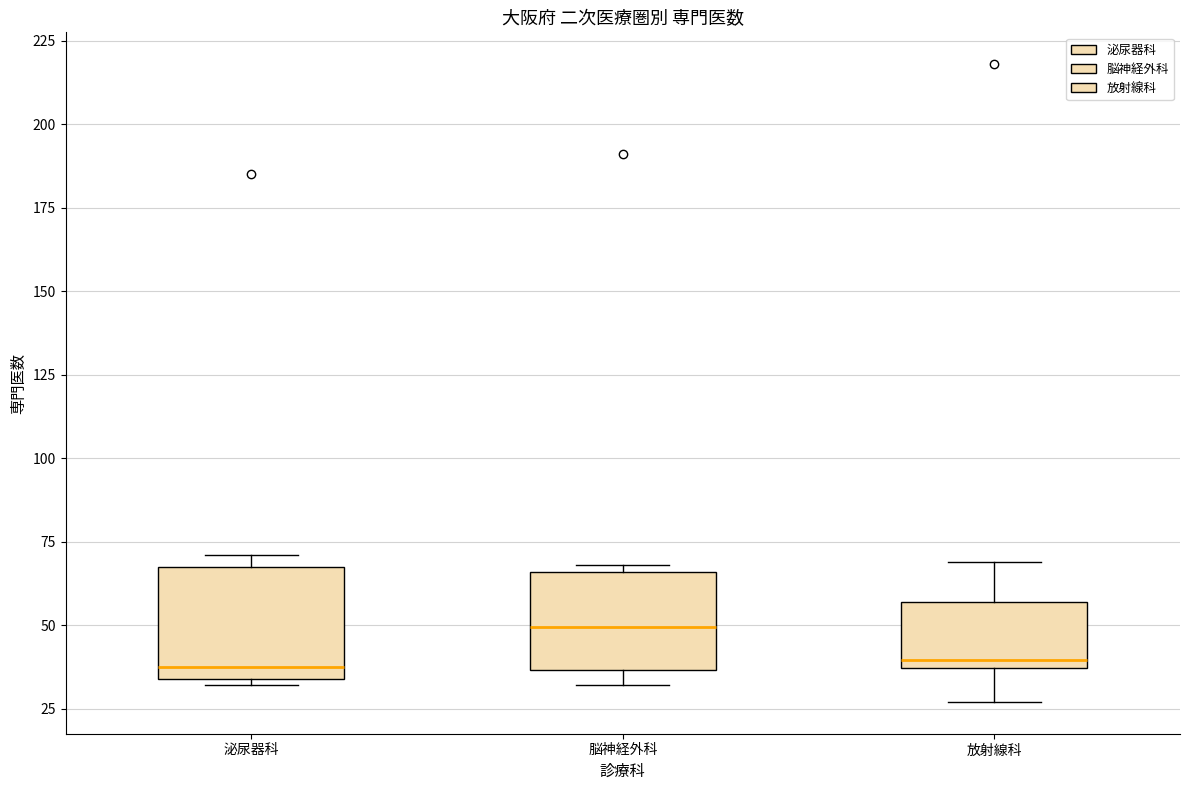

Reading left to right, read every box against the y-axis: the position of its median line, the range the box covers, and the ends of its whiskers. The values are not printed on the chart, so give them approximately, as read against the axis.

泌尿器科: median 40, box 35 to 65, whiskers 30 to 70
脳神経外科: median 50, box 35 to 65, whiskers 30 to 70
放射線科: median 40, box 35 to 55, whiskers 25 to 70